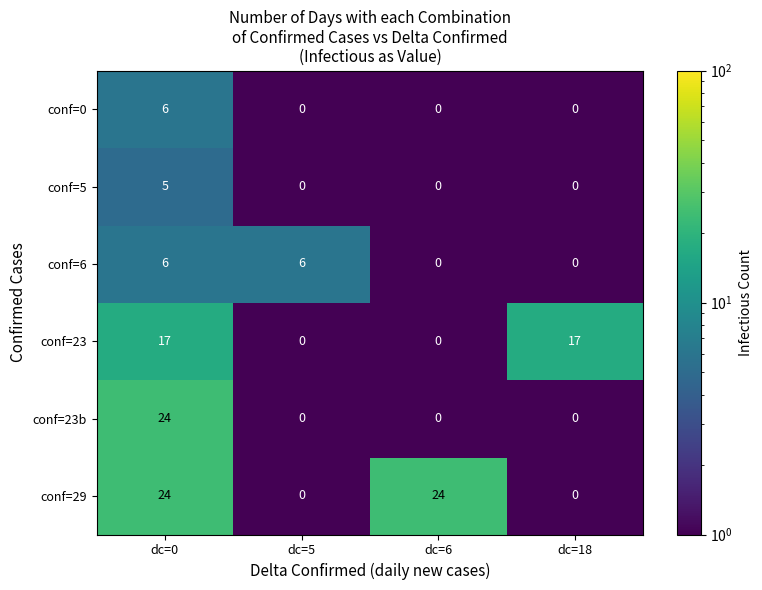

What is the difference between the maximum and minimum values in the conf=29 series?

24